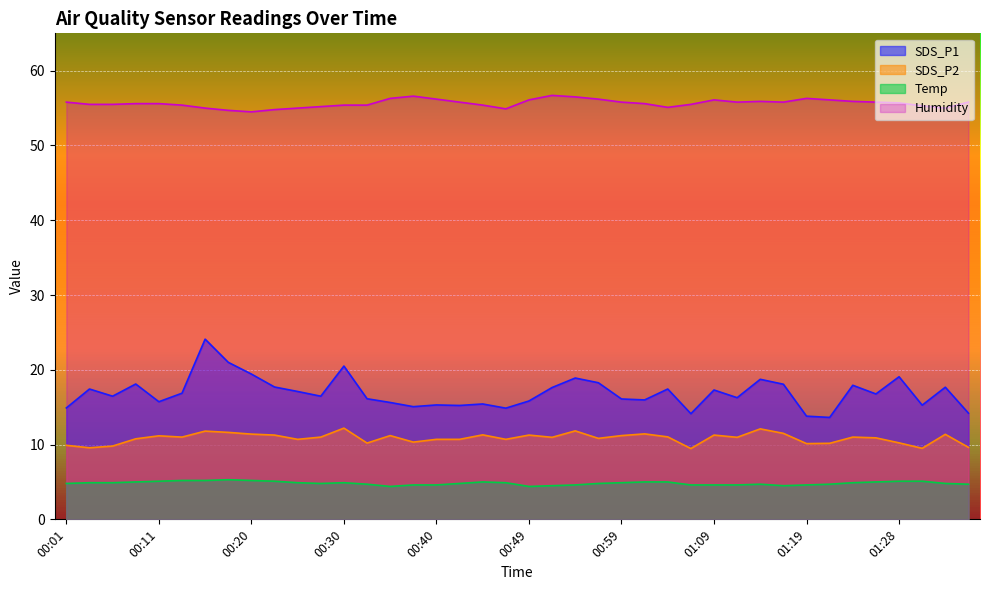

Read the Temp value at 01:04.

5.0